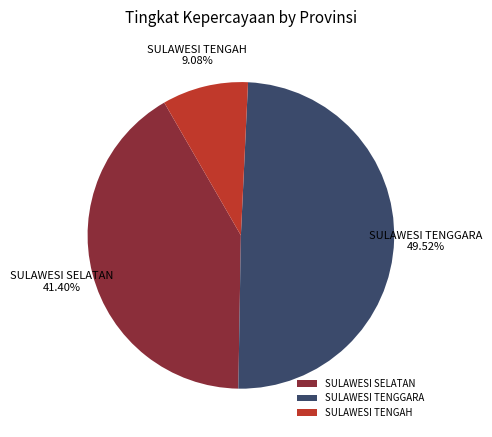

Count the number of slices in the pie.

3